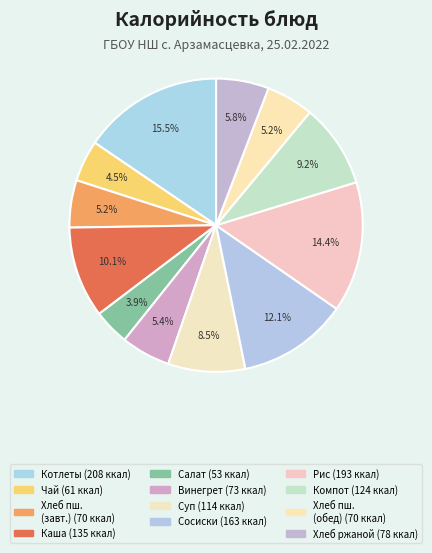

How many segments does this pie chart have?

12